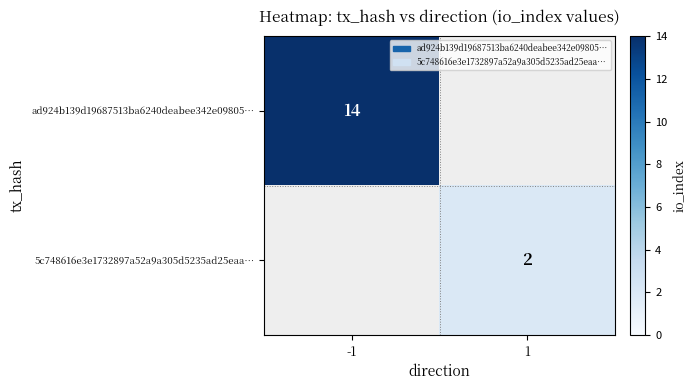

Count the number of data series in this chart.

2